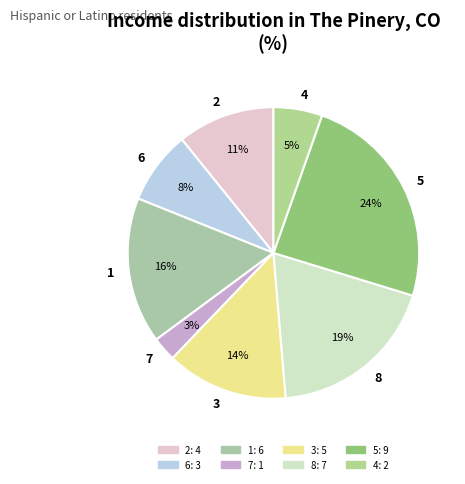

Approximately how many times larger is the value at 8 compared to 5?

0.8